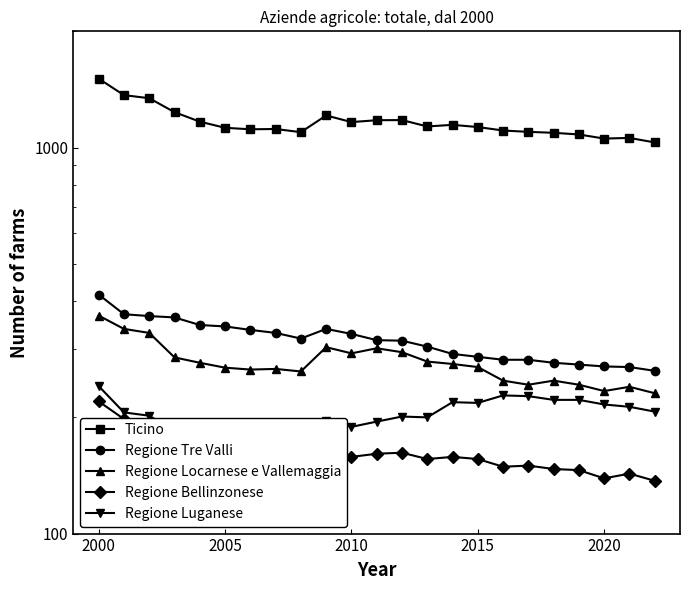

What is the average value of the Regione Luganese series?

201